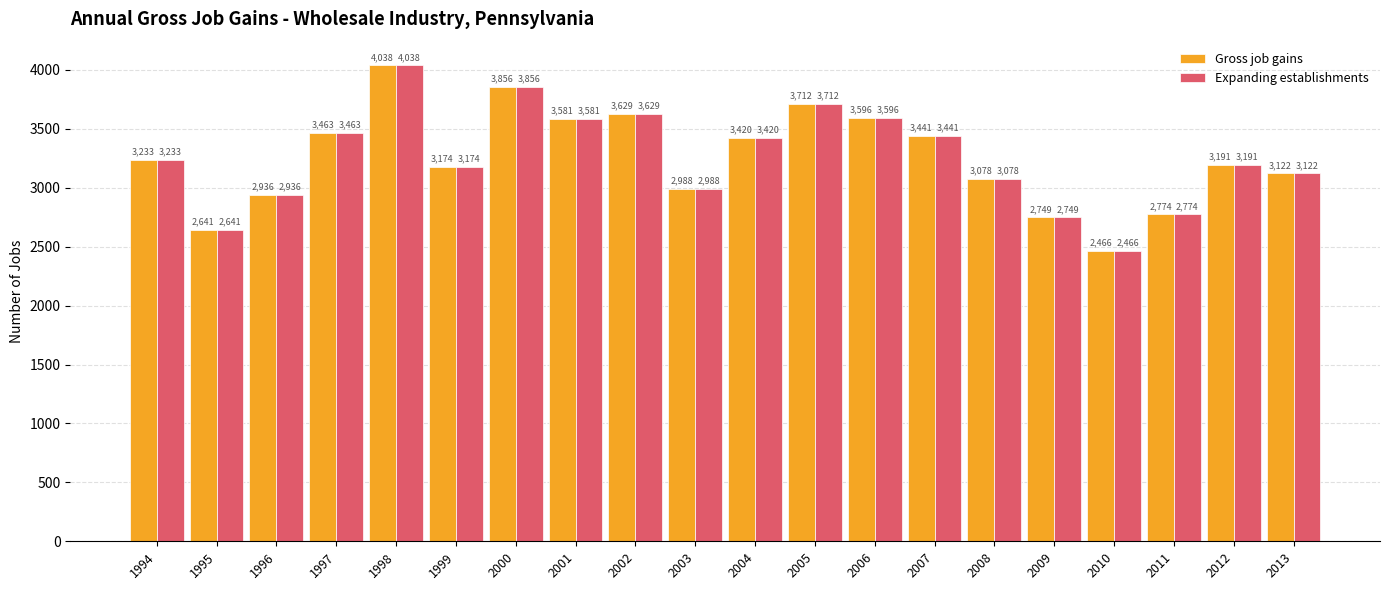

What is the total value across all series at 1998?

8076